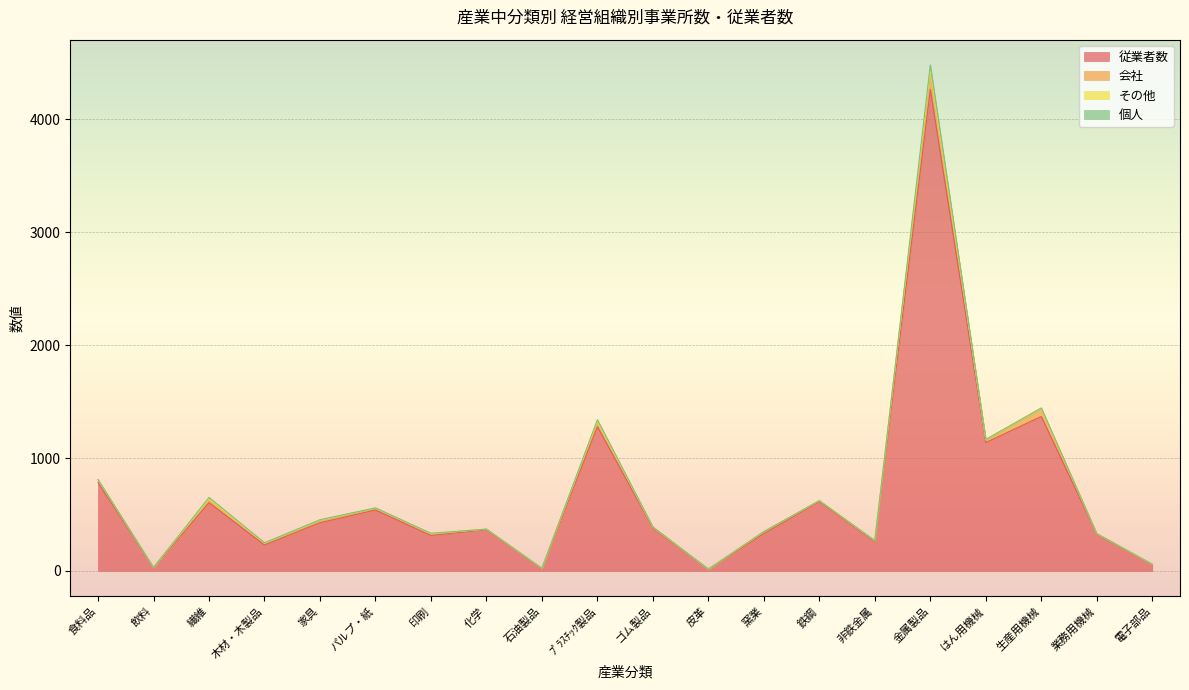

What is the label of the 2nd point from the left?

飲料